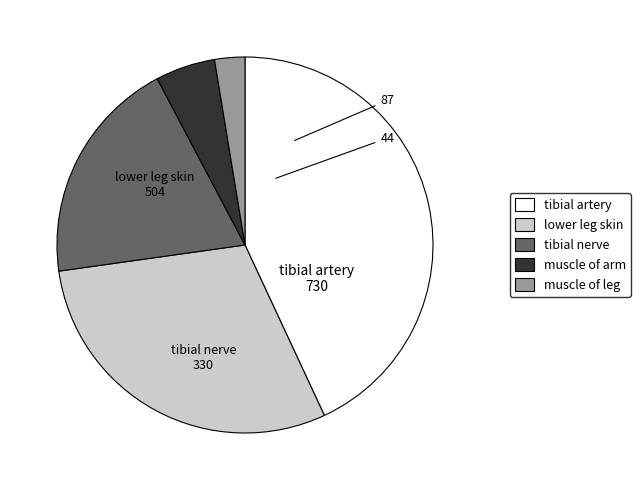

Is there any slice that represents more than half of the pie?

No